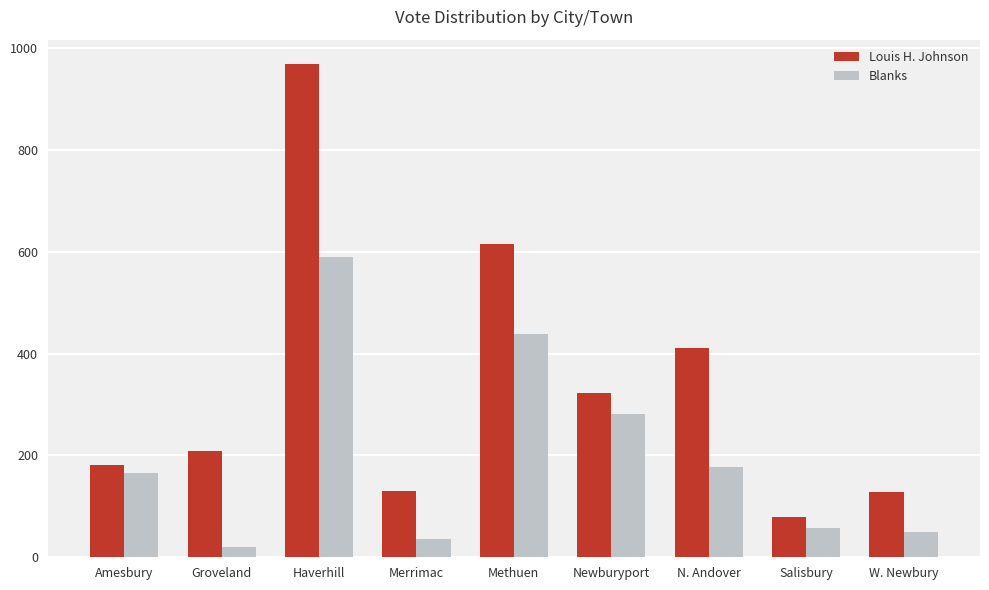

At how many categories does at least one series exceed 343?

3